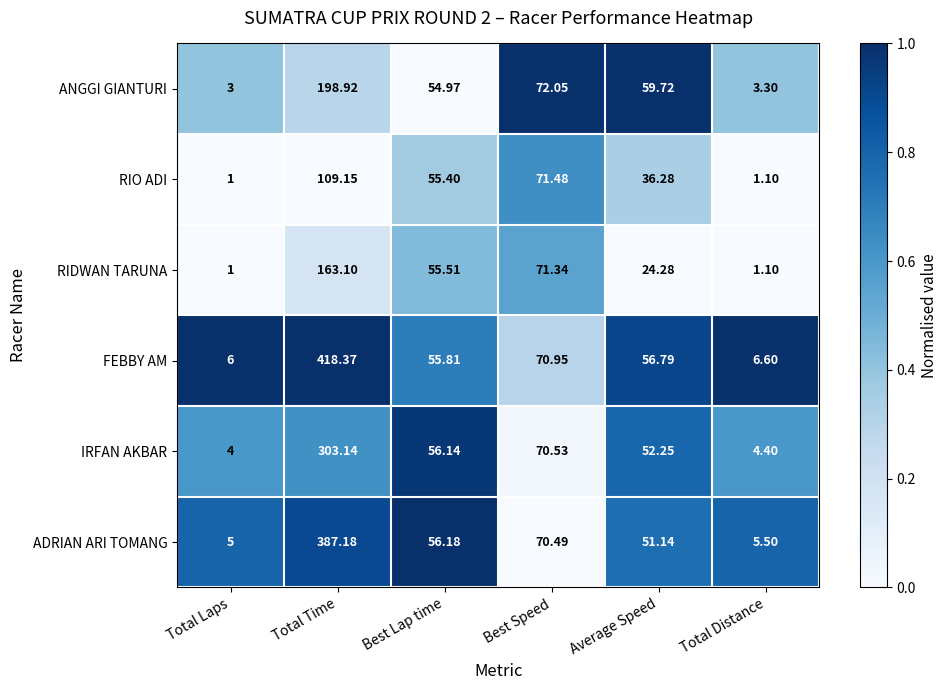

At which category does the chart reach its minimum across all series?

Total Laps